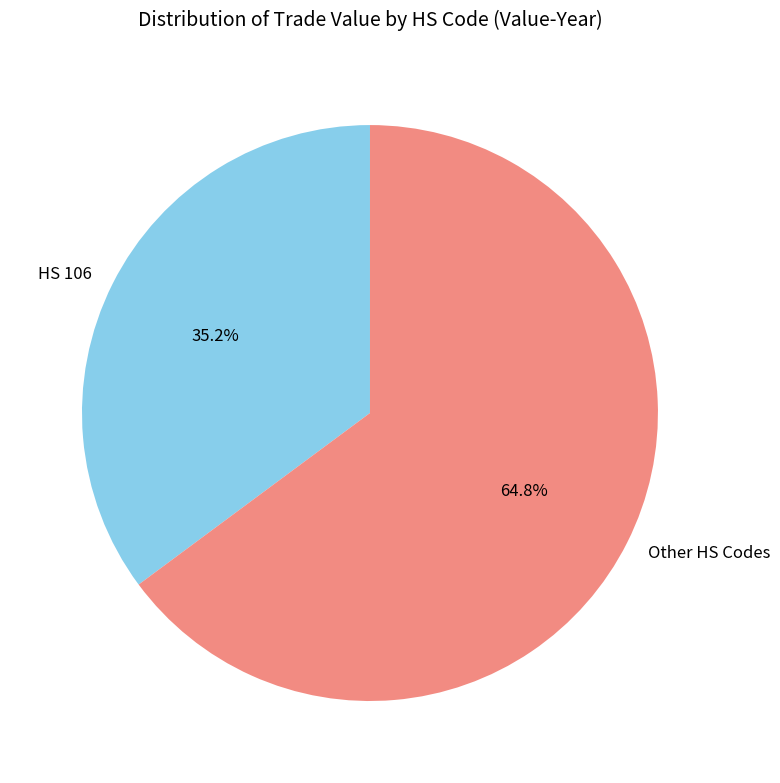

Does HS 106 account for over 50% of the chart?

No